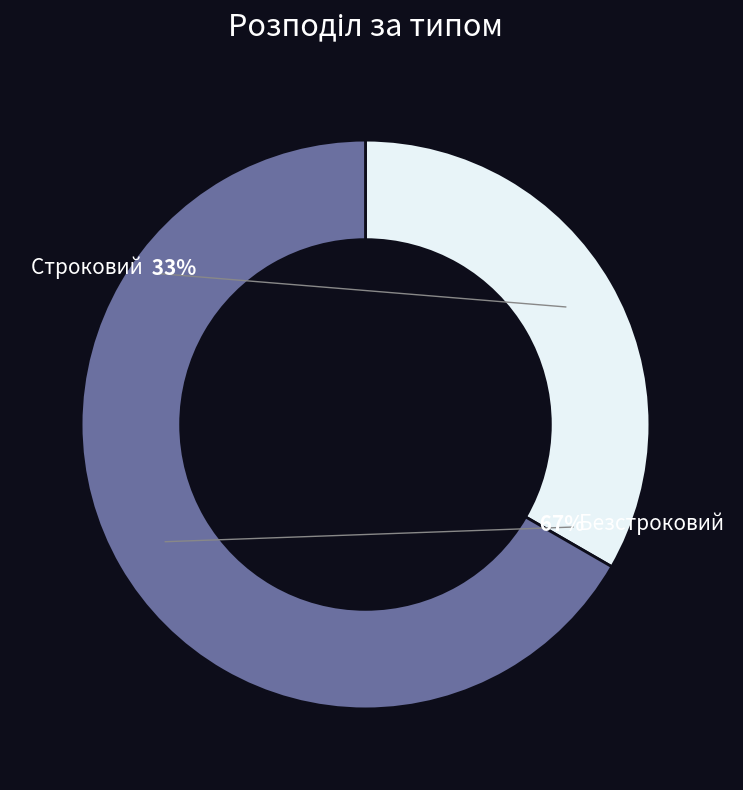

Which slice is the largest?

Безстроковий